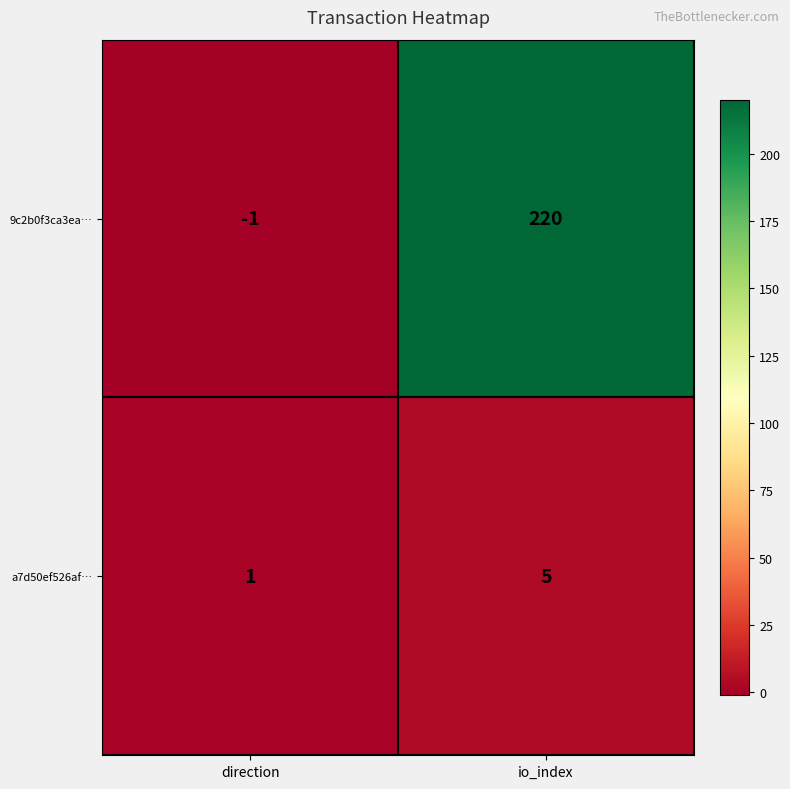

Reading left to right, transcribe all the data shown in this chart.

9c2b0f3ca3ea…: direction=-1	io_index=220
a7d50ef526af…: direction=1	io_index=5